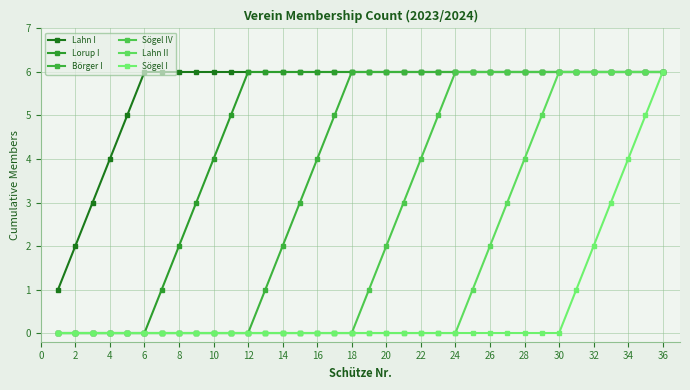

Does the chart have visible grid lines?

Yes